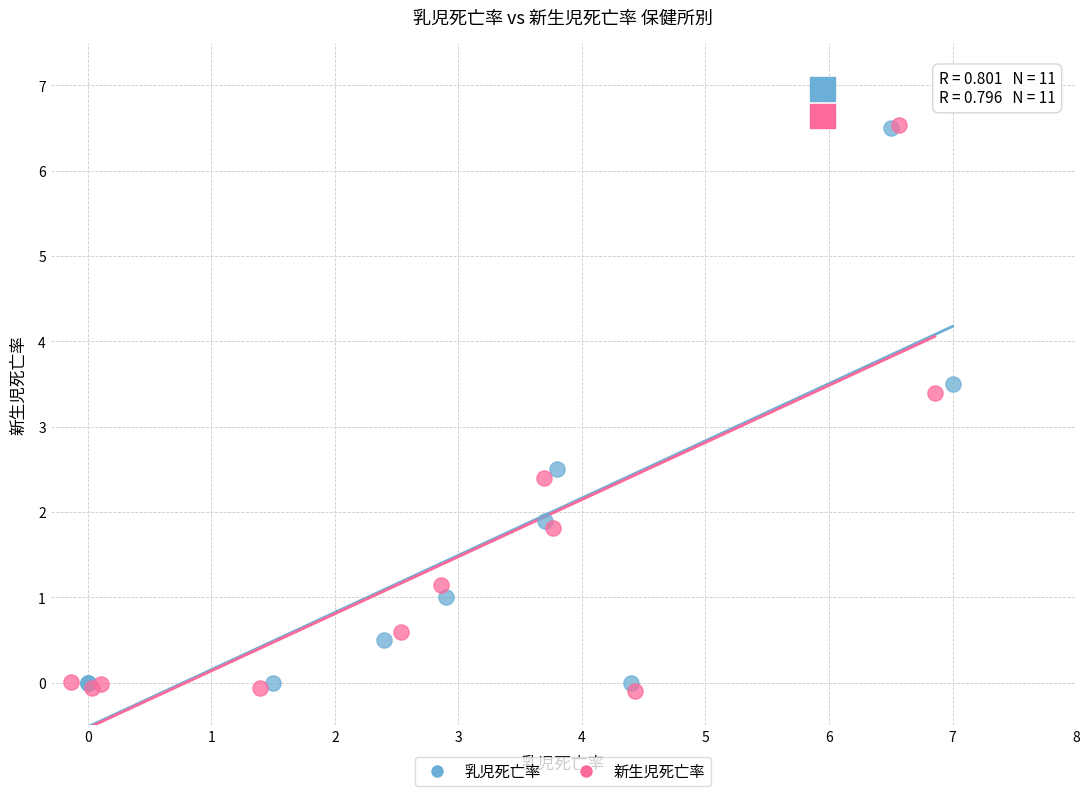

Which series has the widest spread of Y values?

新生児死亡率